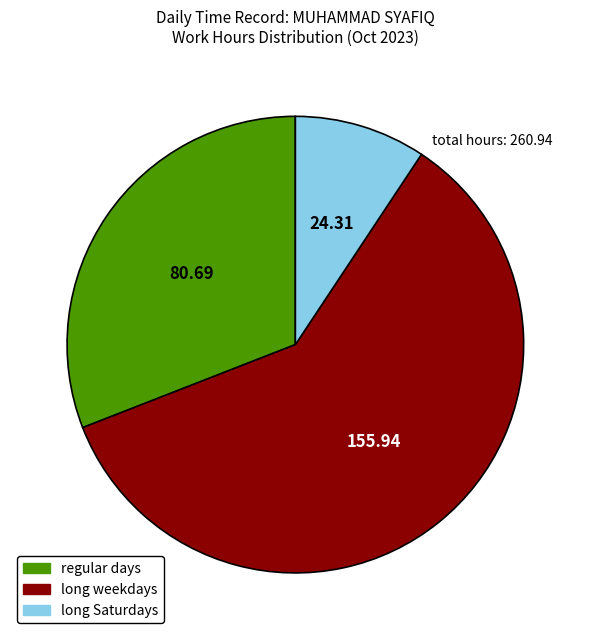

Which slice is the largest?

long weekdays